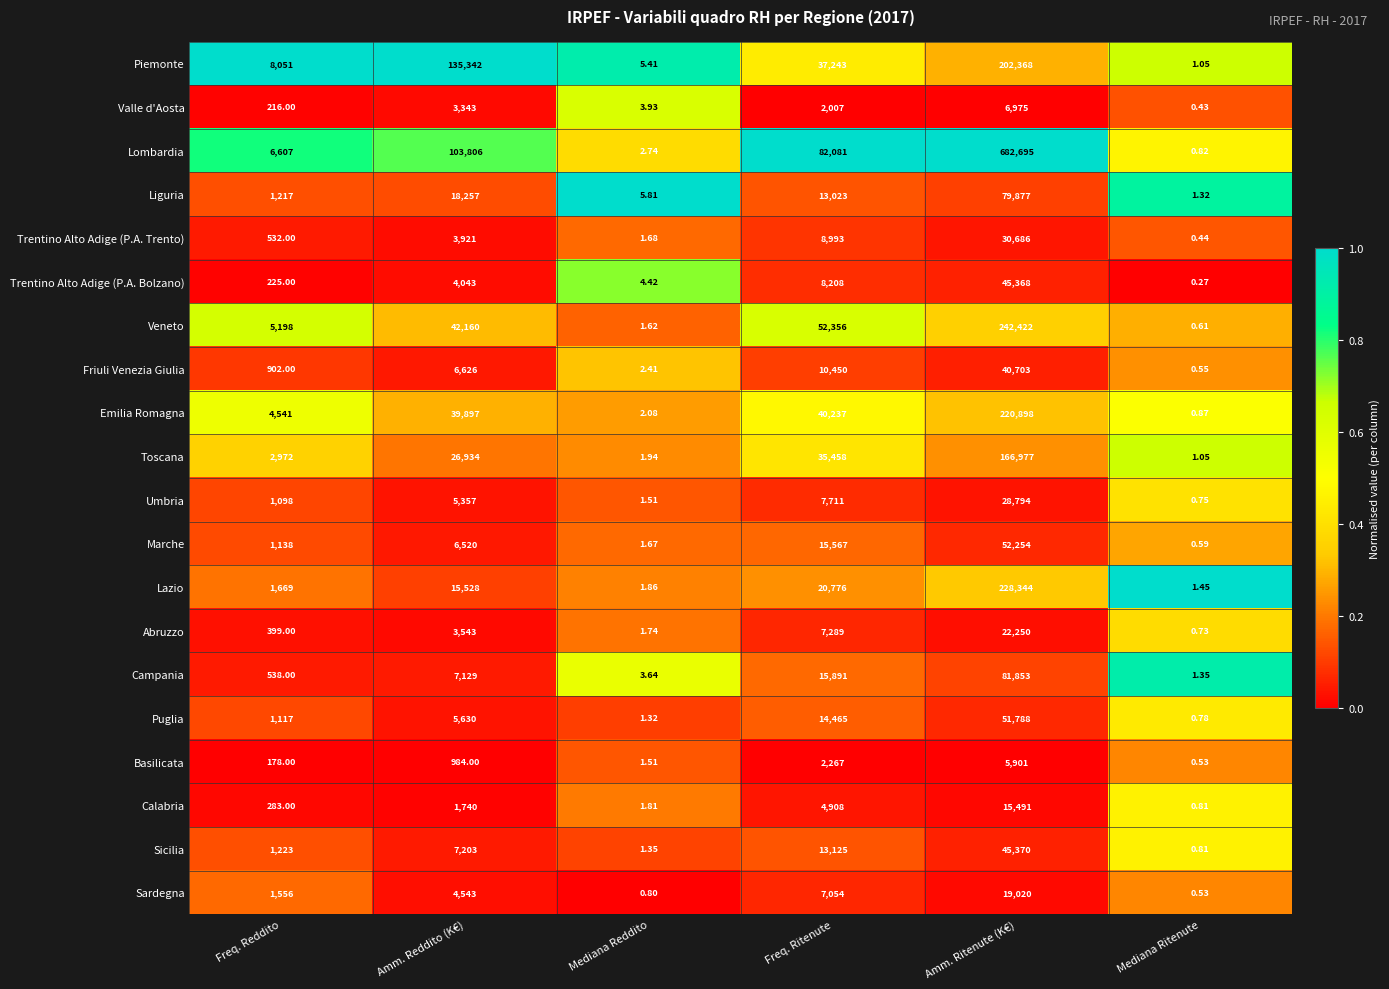

At how many categories does at least one series exceed 0?

6